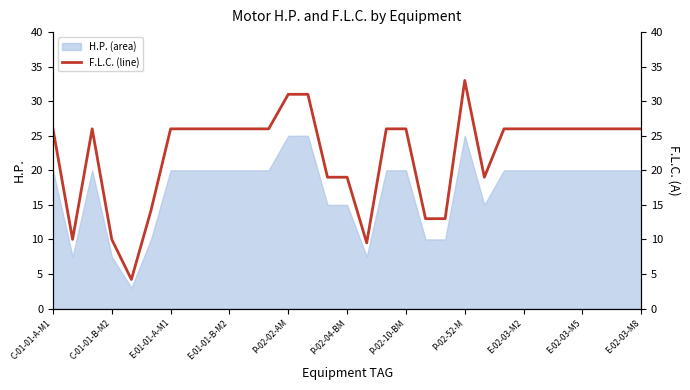

True or false: H.P. (area) has a value of 29.9 at E-02-03-M8.

False